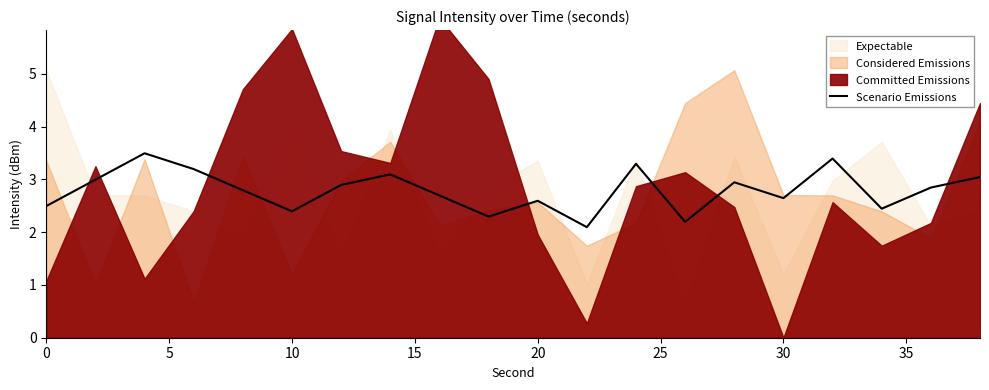

What is the minimum value for Scenario Emissions?

2.1